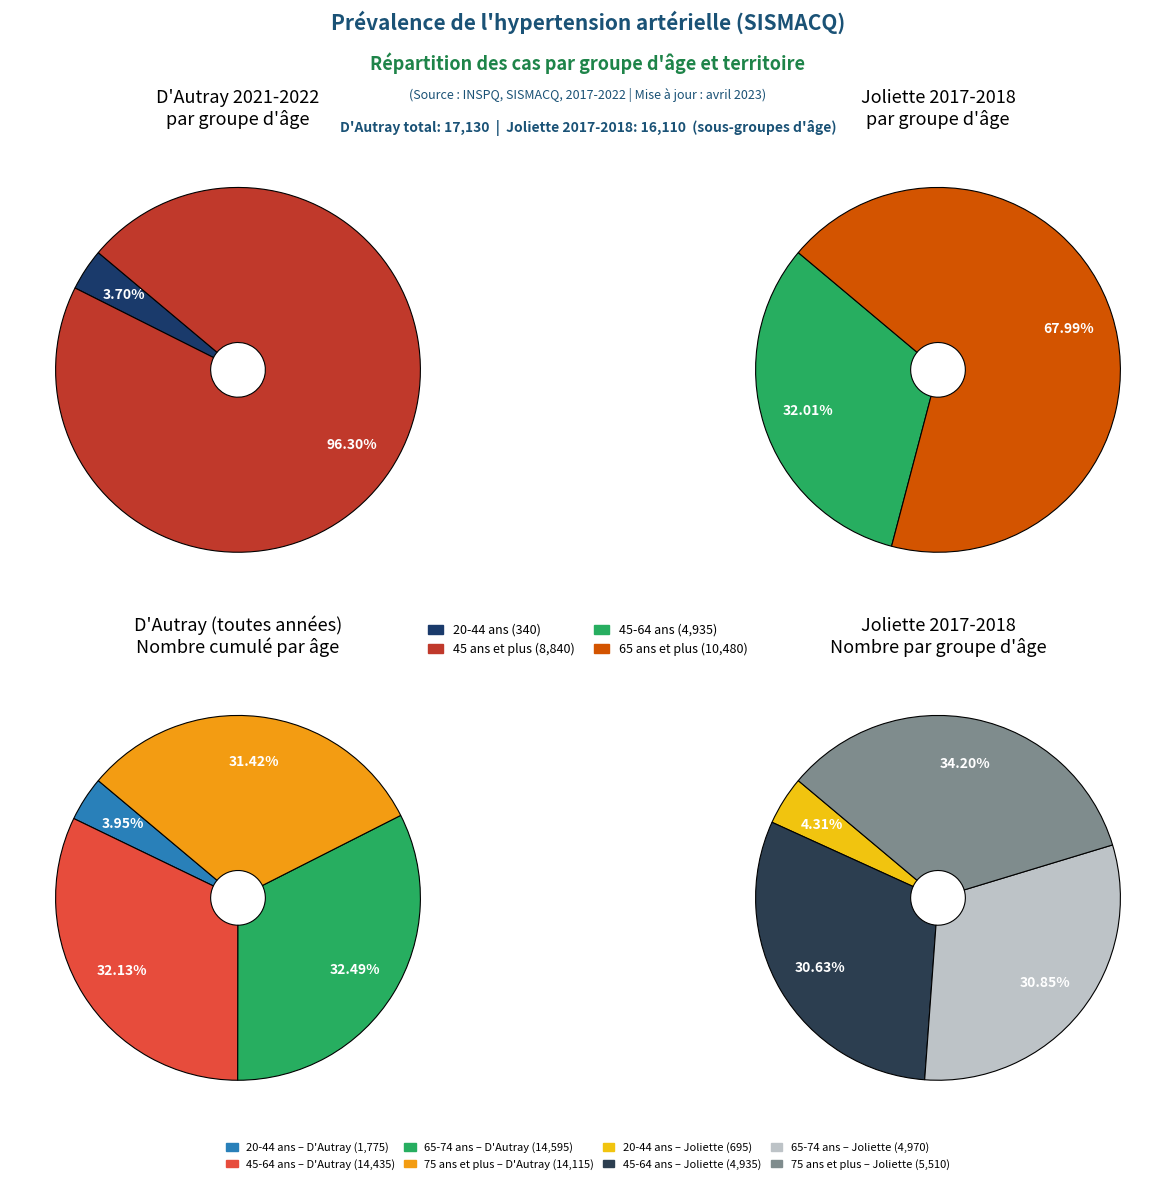

Does any single category account for the majority?

No